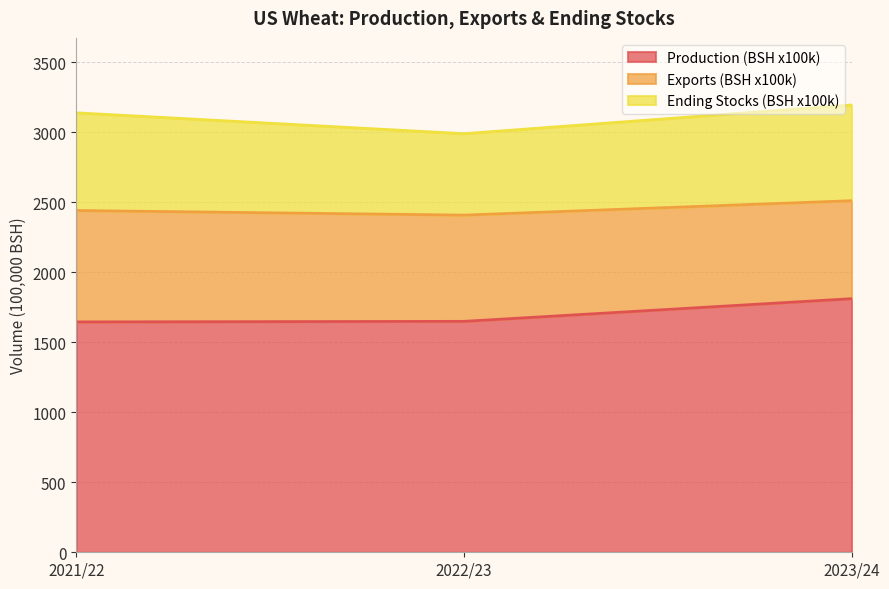

Count the Exports (BSH x100k) values in the range 700 to 796.

3